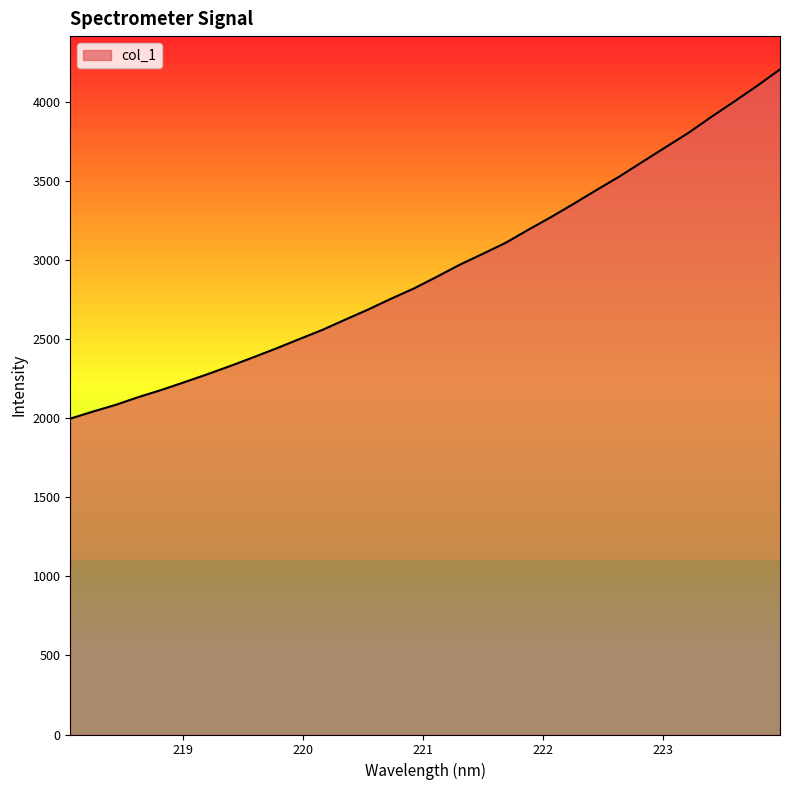

What is the minimum value shown in the chart?

1997.5